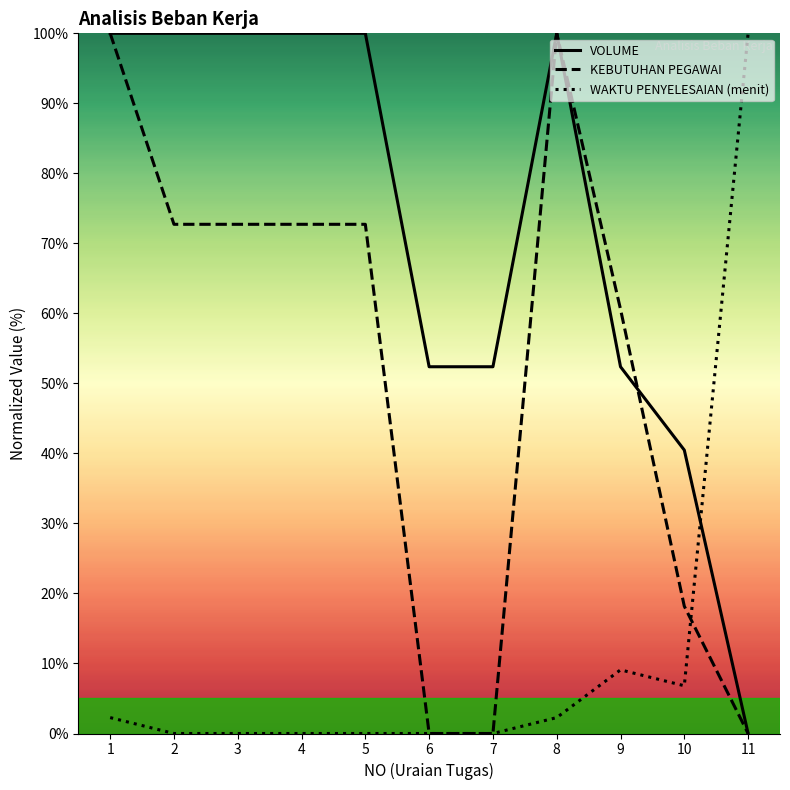

Where do WAKTU PENYELESAIAN (menit) and VOLUME first cross each other?

10 and 11